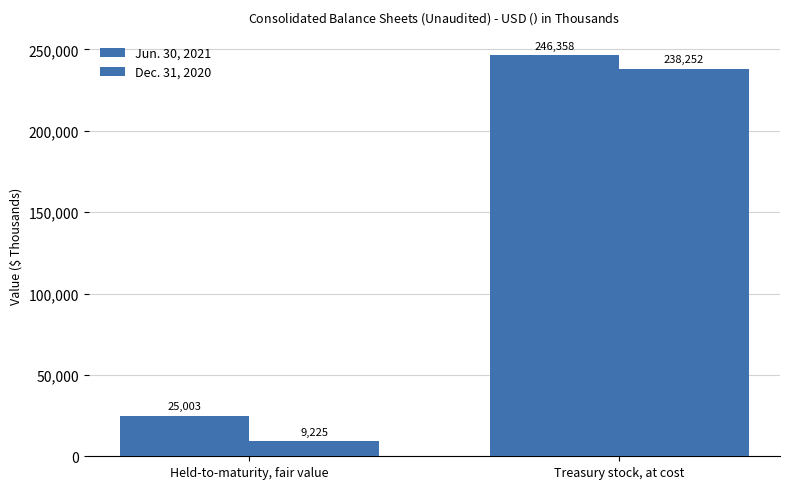

List the series in order of their overall mean, highest first.

Jun. 30, 2021, Dec. 31, 2020